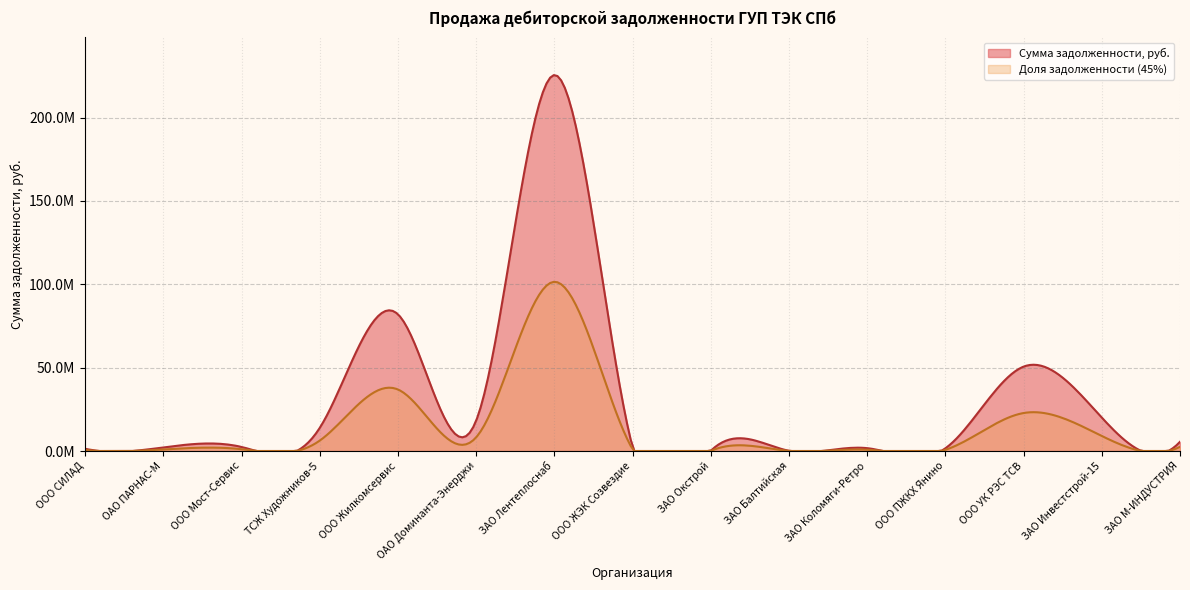

Is it true that the value at ООО УК РЭС ТСВ is 50627455.9?

True